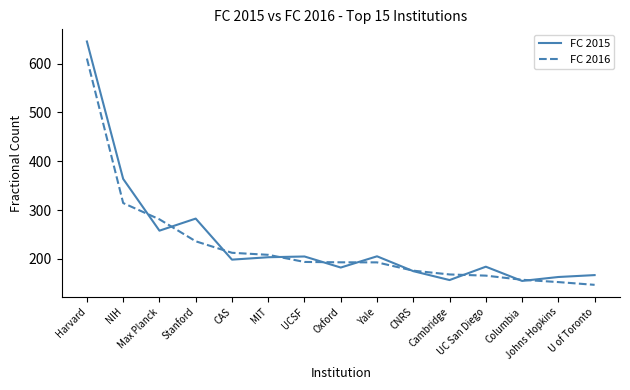

What position from the left is Stanford?

4